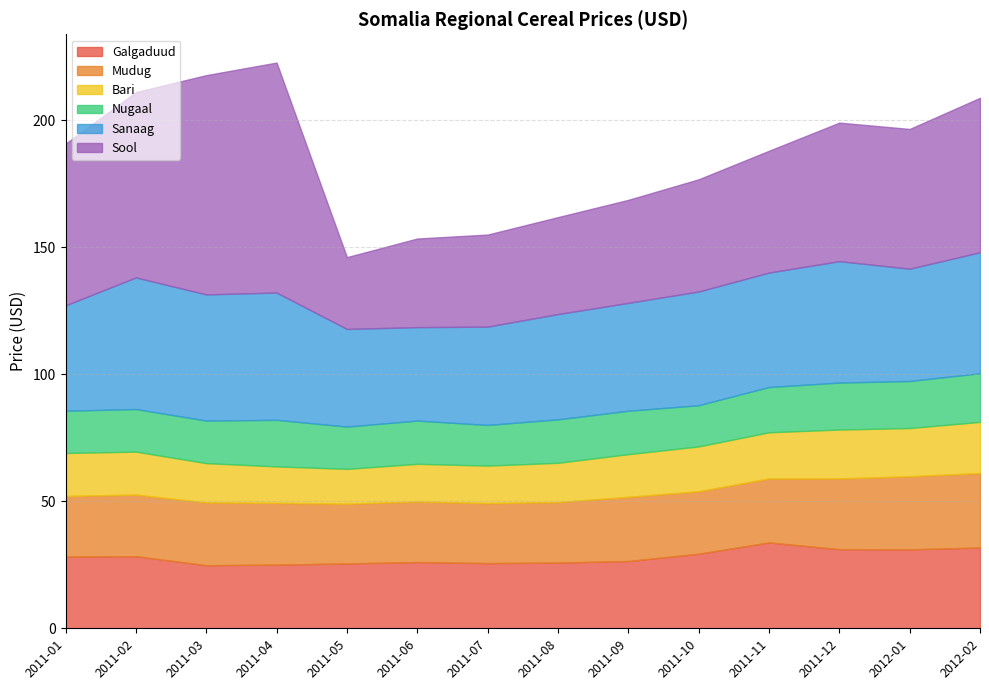

Rank the categories by Nugaal value from highest to lowest.

2012-02, 2012-01, 2011-12, 2011-04, 2011-11, 2011-08, 2011-09, 2011-06, 2011-02, 2011-03, 2011-05, 2011-01, 2011-10, 2011-07